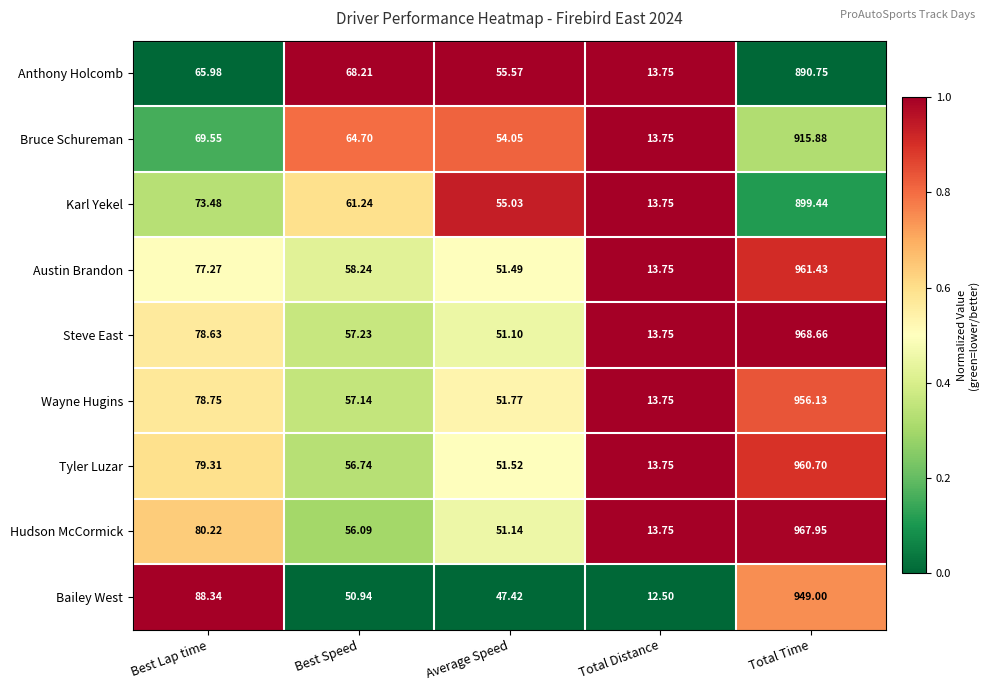

Which series has the largest total across all categories?

Steve East